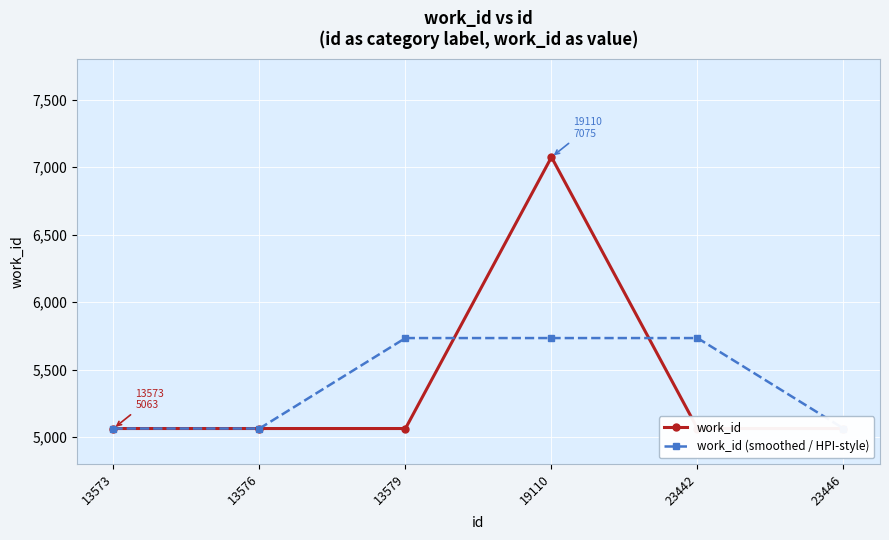

True or false: work_id (smoothed / HPI-style) has more than 2 points higher than both neighbors.

False